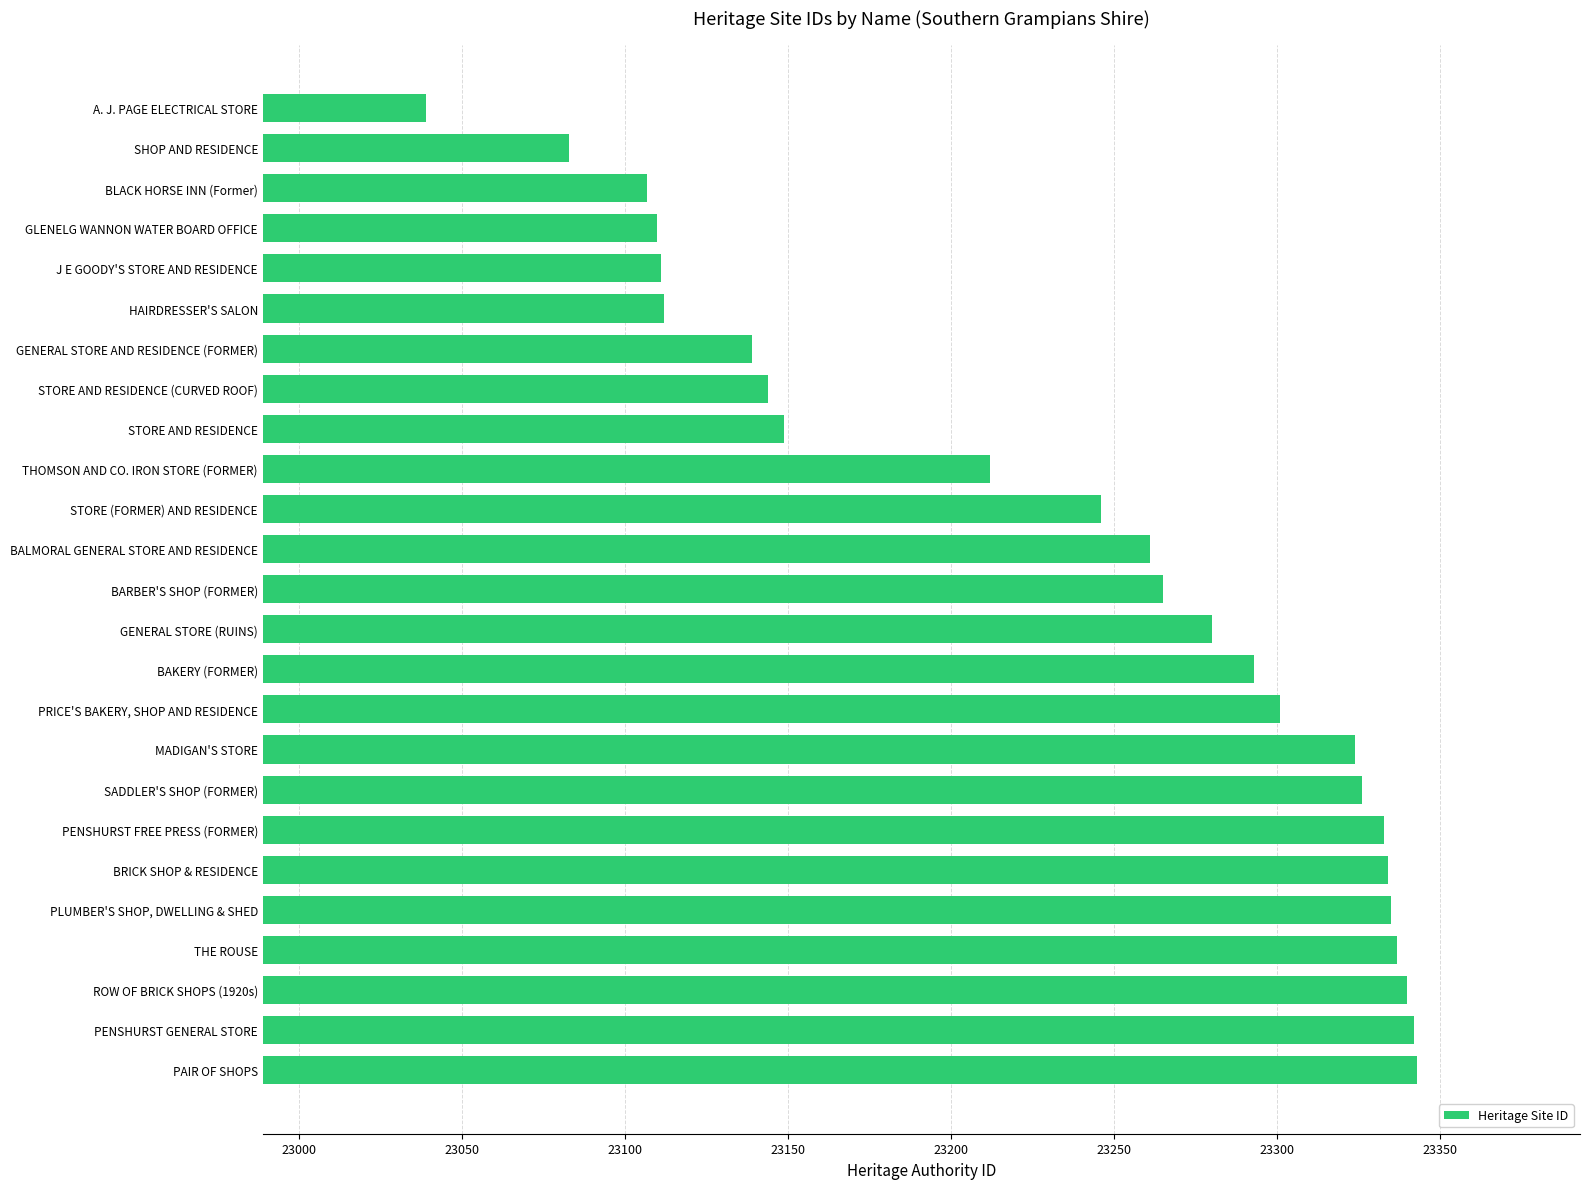

What is the difference between the maximum and minimum values?

304